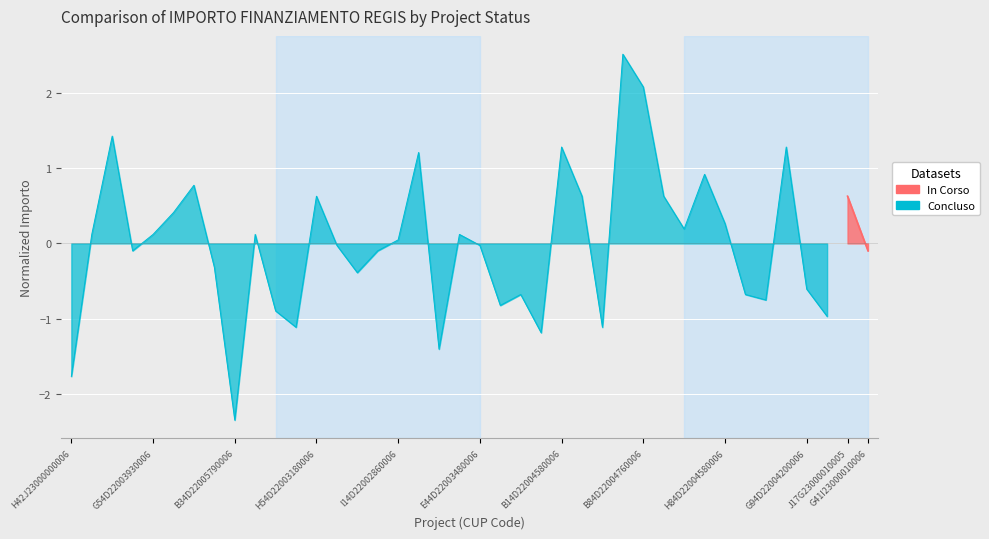

At which label does the data first exceed 0?

G54D22003930006